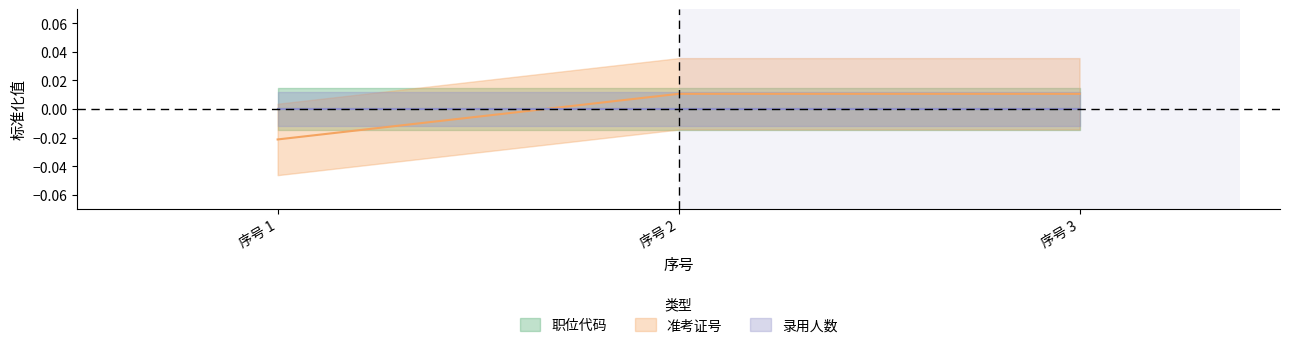

Which series has the largest total across all categories?

职位代码